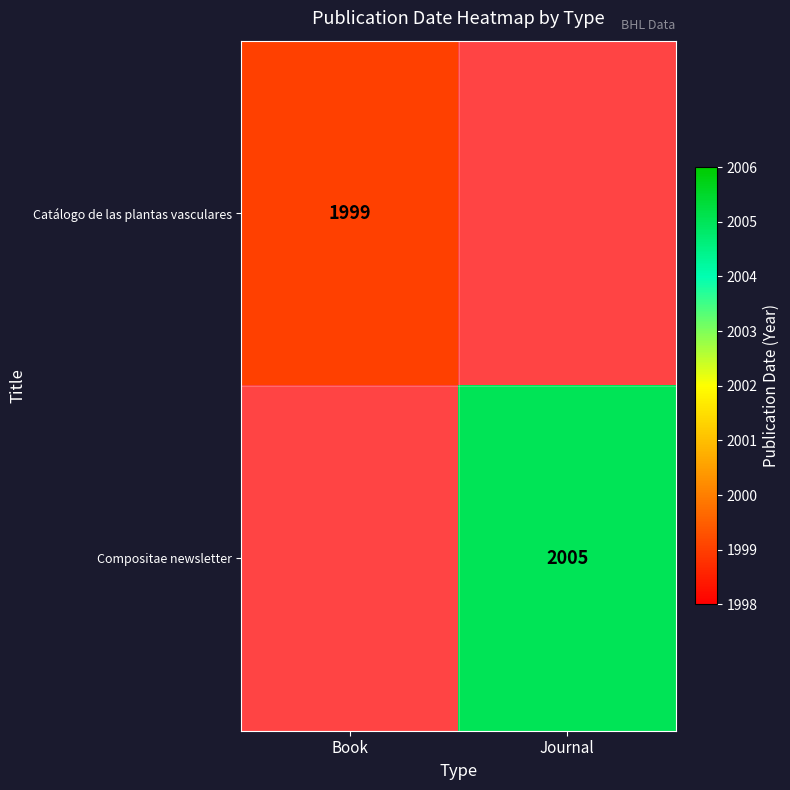

Is the value of Compositae newsletter at Journal greater than the value of Catálogo de las plantas vasculares at Book?

Yes